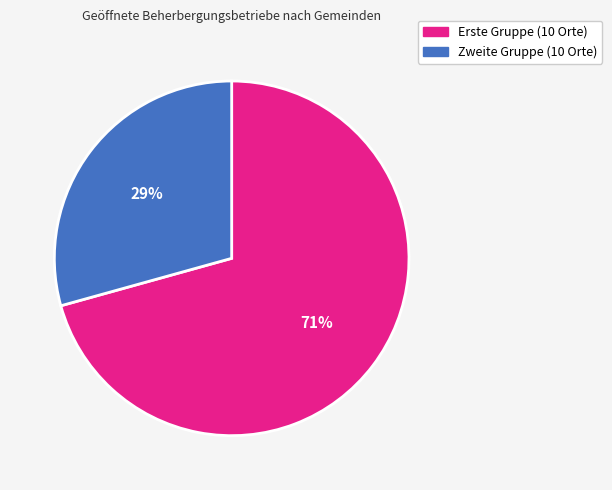

Is there any slice that represents more than half of the pie?

Yes